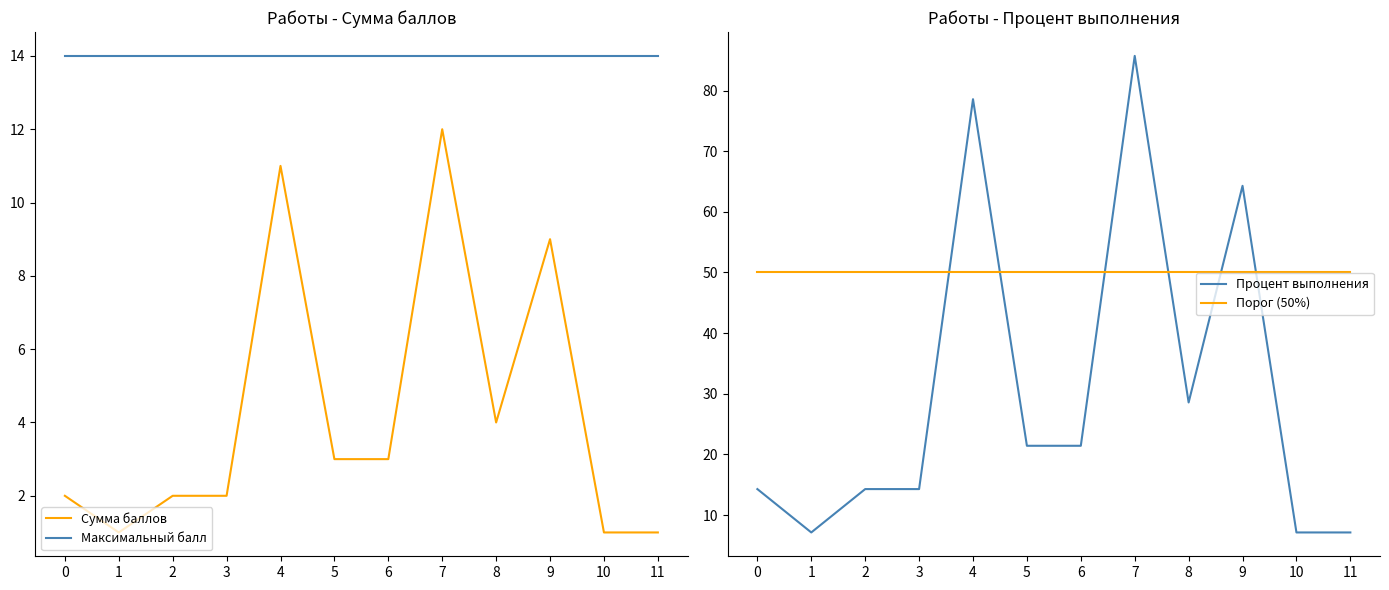

Between 3 and 9, which series saw the biggest shift?

Процент выполнения